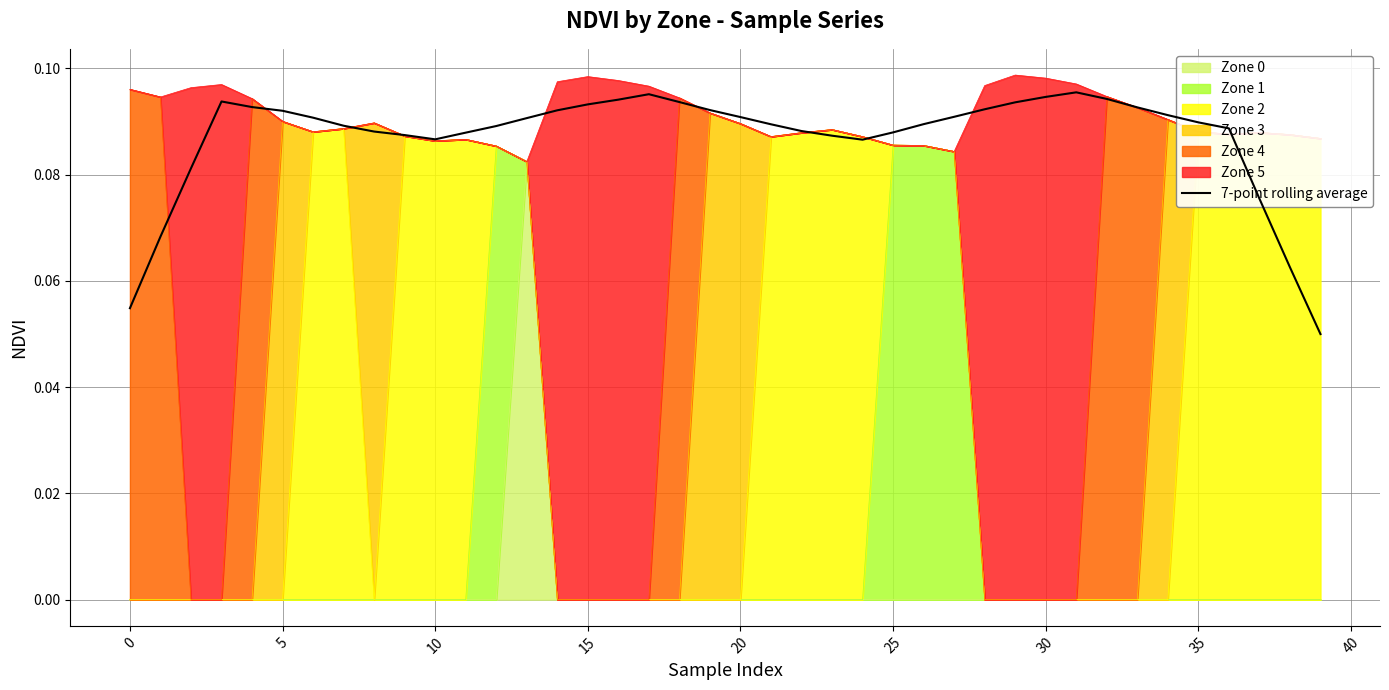

Count the values in the range 0 to 1.

40